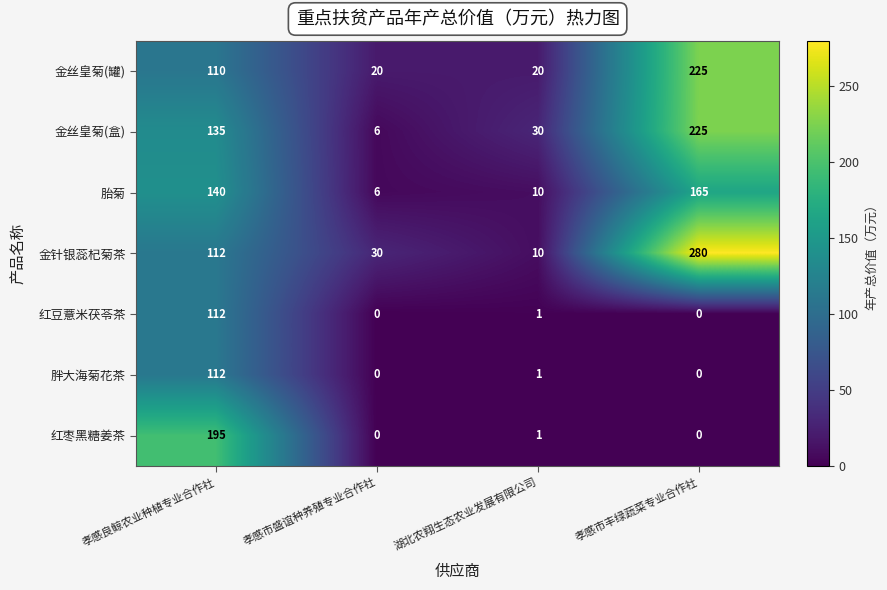

At which category is the sum across all series the highest?

孝感良鲸农业种植专业合作社